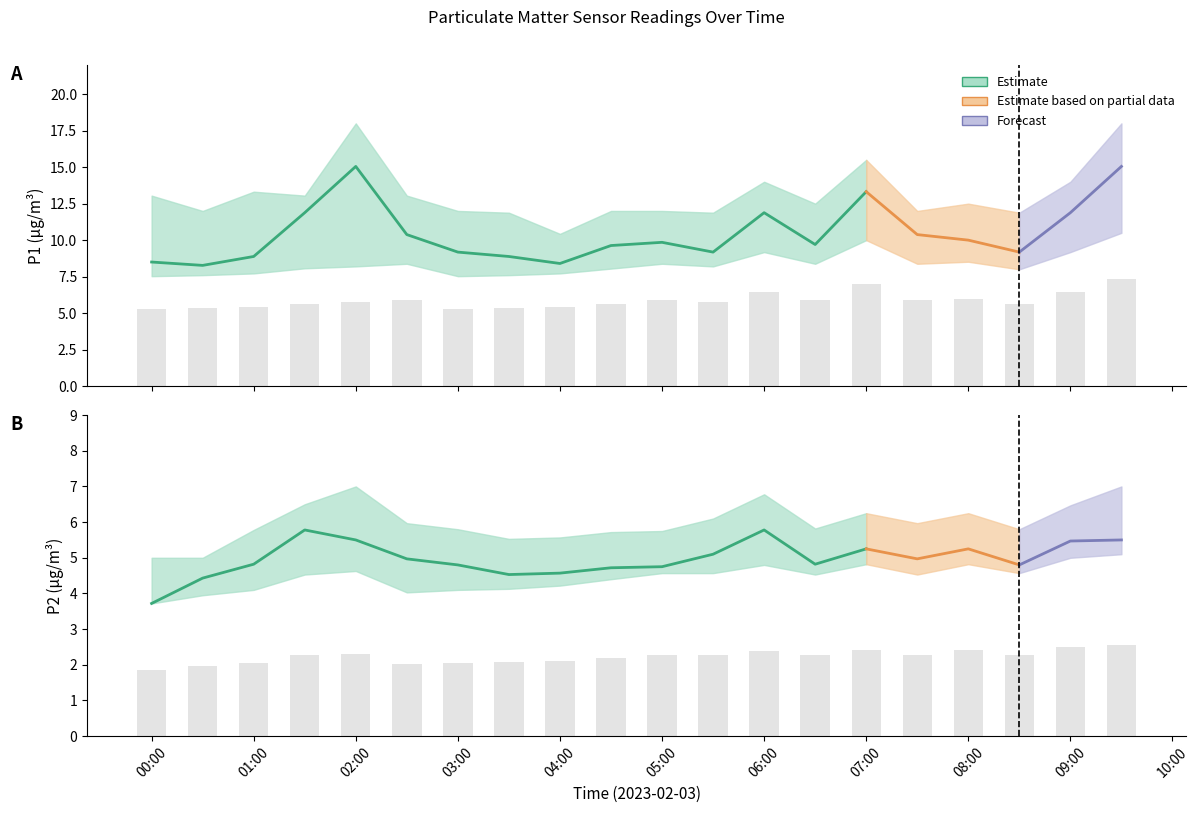

Reading left to right, transcribe all the data shown in this chart.

P1: 00:00=8.5	00:30=8.3	01:00=8.9	01:30=11.9	02:00=15.1	02:30=10.4	03:00=9.2	03:30=8.9	04:00=8.4	04:30=9.6	05:00=9.8	05:30=9.2	06:00=11.9	06:30=9.7	07:00=13.3	07:30=10.4	08:00=10.0	08:30=9.2	09:00=11.9	09:30=15.1
P1_upper: 00:00=13.1	00:30=12.0	01:00=13.3	01:30=13.1	02:00=18.0	02:30=13.1	03:00=12.0	03:30=11.9	04:00=10.4	04:30=12.0	05:00=12.0	05:30=11.9	06:00=14.0	06:30=12.5	07:00=15.5	07:30=12.0	08:00=12.5	08:30=11.9	09:00=14.0	09:30=18.0
P1_lower: 00:00=7.5	00:30=7.6	01:00=7.7	01:30=8.1	02:00=8.2	02:30=8.4	03:00=7.5	03:30=7.6	04:00=7.7	04:30=8.1	05:00=8.4	05:30=8.2	06:00=9.2	06:30=8.4	07:00=10.0	07:30=8.4	08:00=8.5	08:30=8.0	09:00=9.2	09:30=10.5
P2: 00:00=3.7	00:30=4.4	01:00=4.8	01:30=5.8	02:00=5.5	02:30=5.0	03:00=4.8	03:30=4.5	04:00=4.6	04:30=4.7	05:00=4.8	05:30=5.1	06:00=5.8	06:30=4.8	07:00=5.2	07:30=5.0	08:00=5.2	08:30=4.8	09:00=5.5	09:30=5.5
P2_upper: 00:00=5.0	00:30=5.0	01:00=5.8	01:30=6.5	02:00=7.0	02:30=6.0	03:00=5.8	03:30=5.5	04:00=5.6	04:30=5.7	05:00=5.8	05:30=6.1	06:00=6.8	06:30=5.8	07:00=6.2	07:30=6.0	08:00=6.2	08:30=5.8	09:00=6.5	09:30=7.0
P2_lower: 00:00=3.7	00:30=4.0	01:00=4.1	01:30=4.5	02:00=4.6	02:30=4.0	03:00=4.1	03:30=4.1	04:00=4.2	04:30=4.4	05:00=4.6	05:30=4.6	06:00=4.8	06:30=4.5	07:00=4.8	07:30=4.5	08:00=4.8	08:30=4.6	09:00=5.0	09:30=5.1